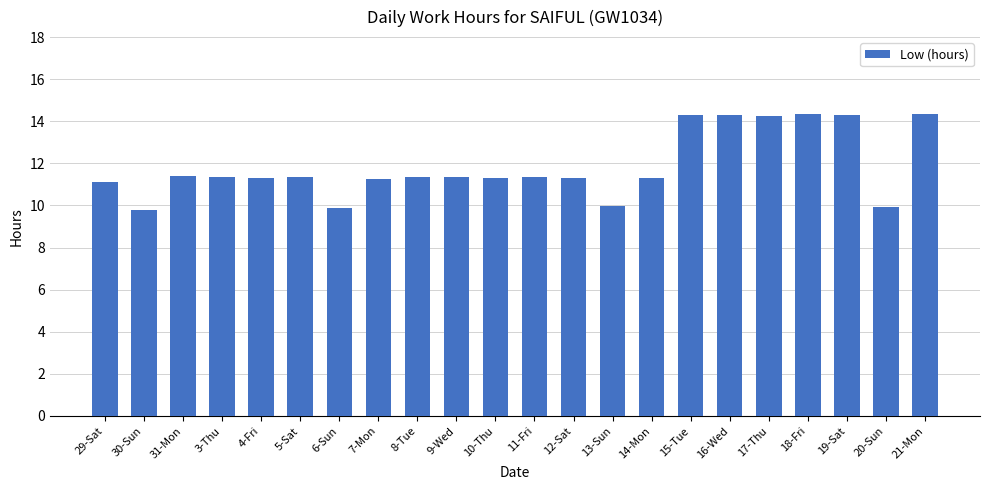

What is the average value?

11.9